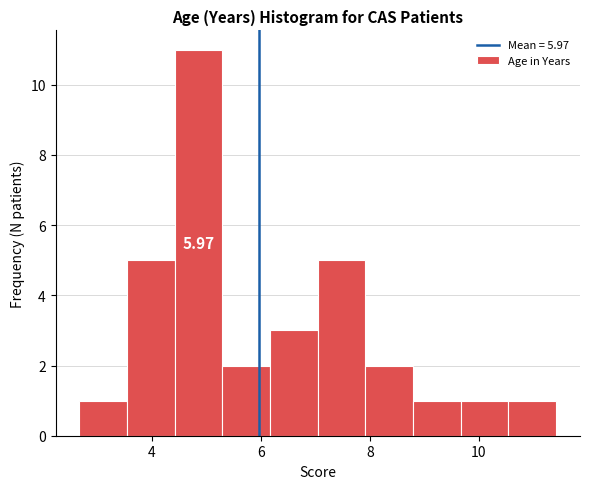

Over which range of the x-axis is the bar tallest?

4.4 to 5.2